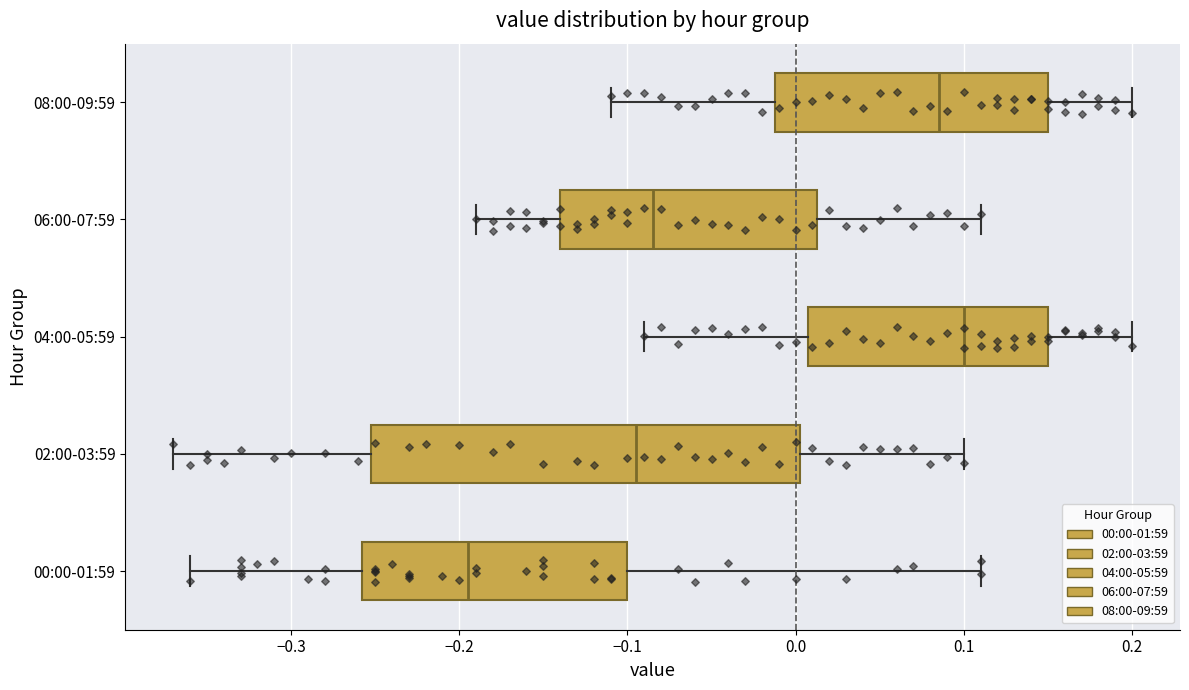

Where does the right whisker of the box for 04:00-05:59 end on the x-axis? The values are not printed on the chart, so give them approximately, as read against the axis.

0.20